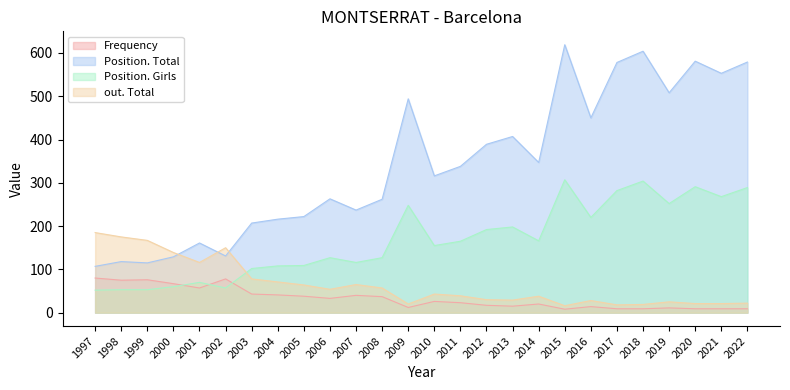

Which series has the largest total across all categories?

Position. Total